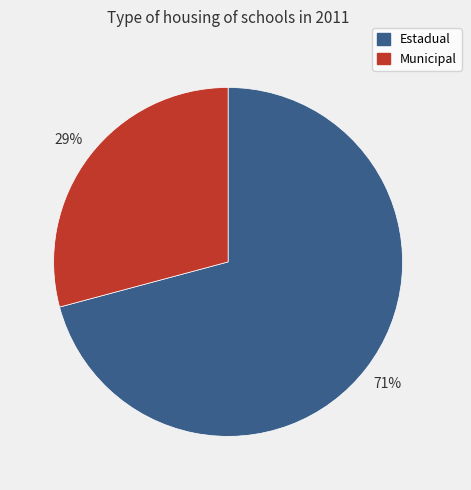

Rank the categories by value from lowest to highest.

Municipal, Estadual